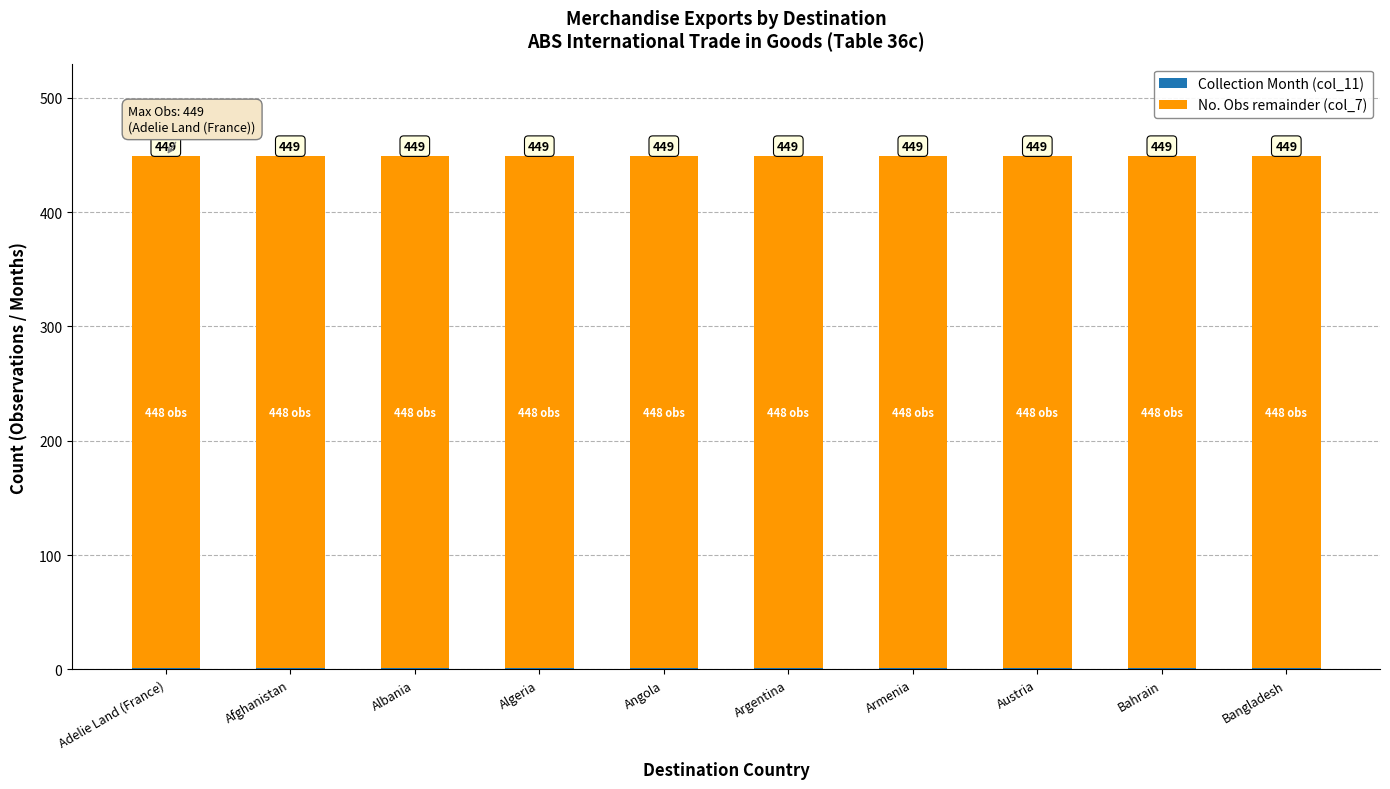

What is the total value across all series at Algeria?

449